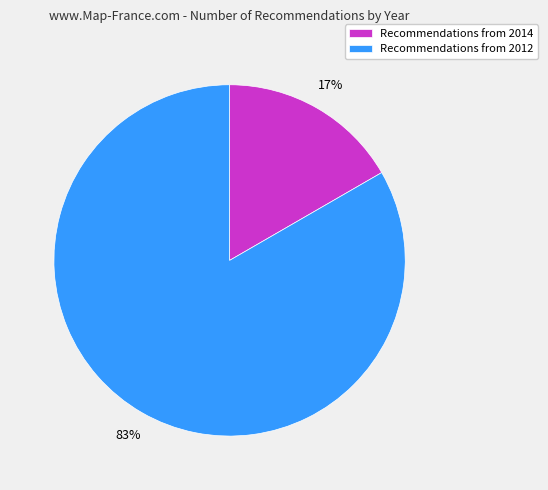

What percentage is the Recommendations from 2012 slice, to the nearest percent?

83%